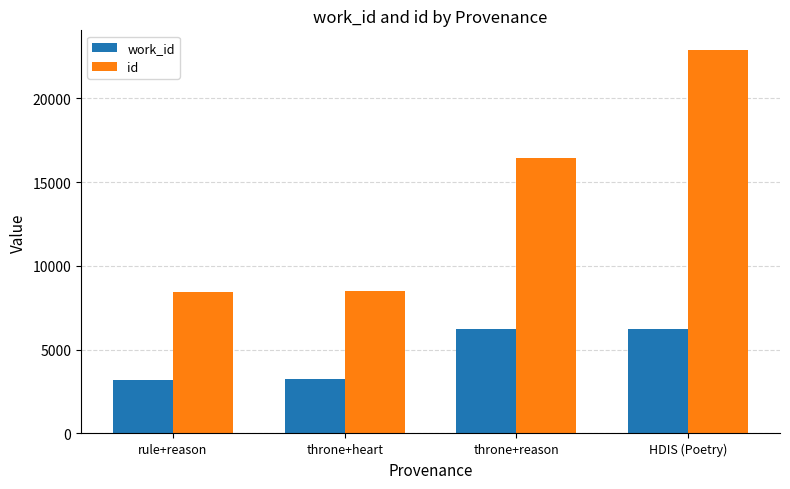

True or false: work_id has a value of 3215 at rule+reason.

True